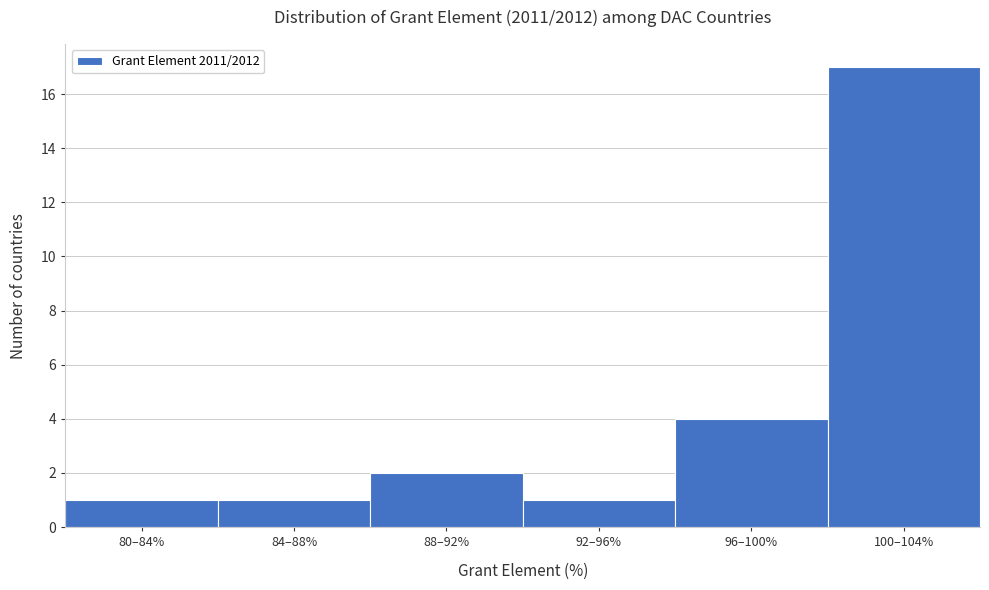

Reading left to right, what are all the values shown in this chart?

1	1	2	1	4	17